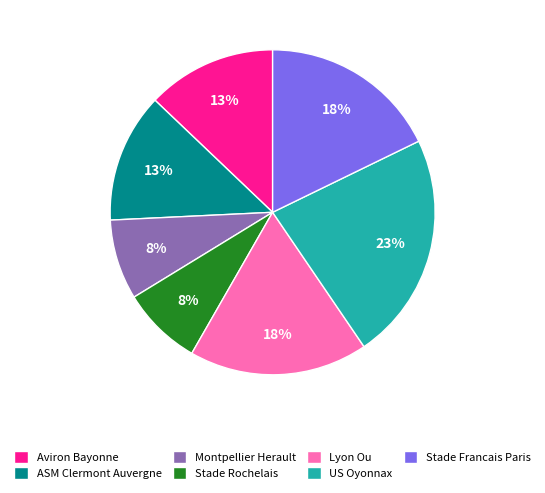

Is the sum of Stade Francais Paris and Montpellier Herault greater than half?

No